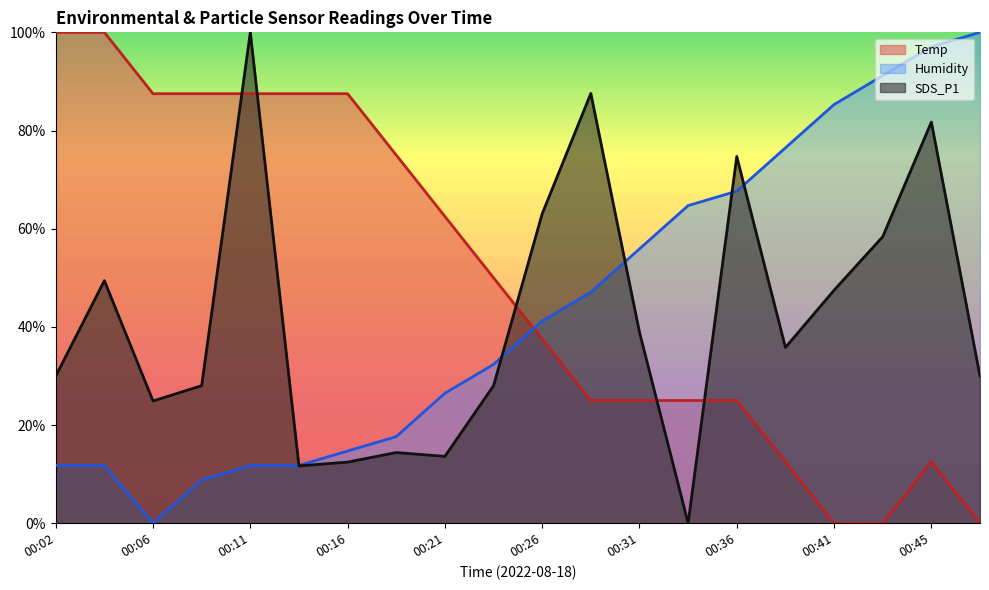

What is the sum of the Humidity values at 00:19 and 00:26?

58.8